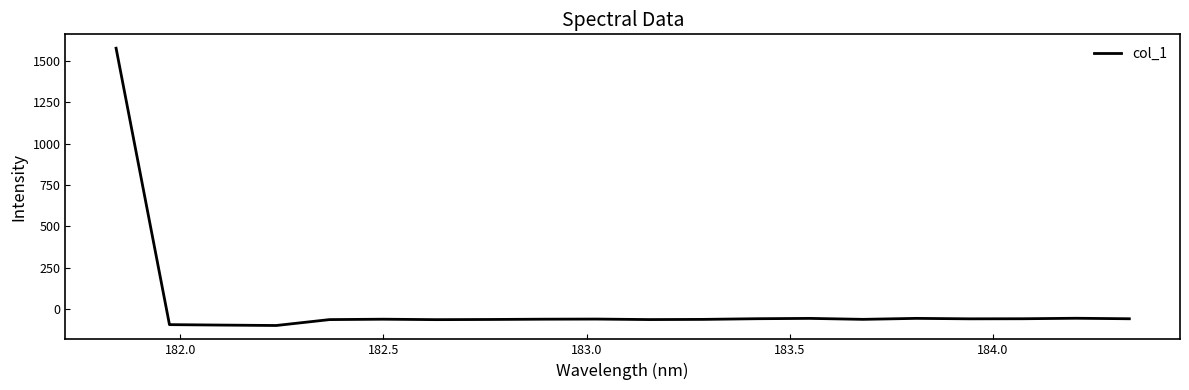

What is the maximum value shown in the chart?

1574.9